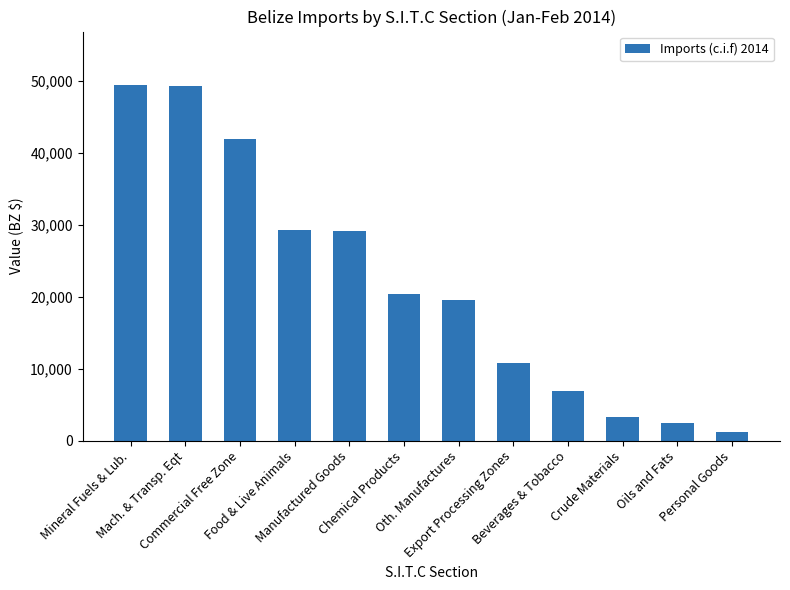

What is the ratio of the value at Commercial Free Zone to the value at Crude Materials?

12.7